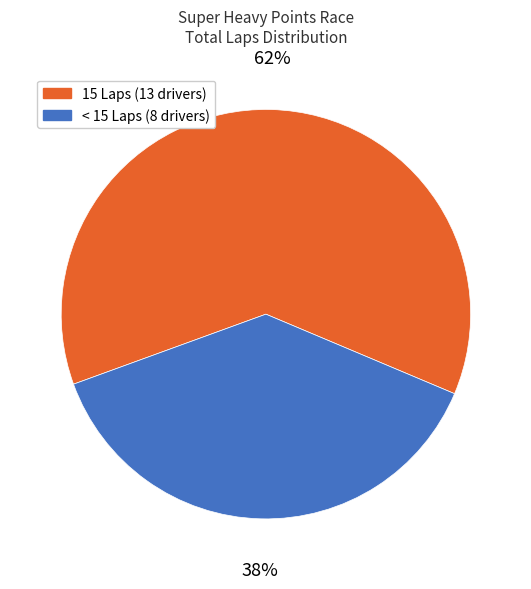

How many segments does this pie chart have?

2